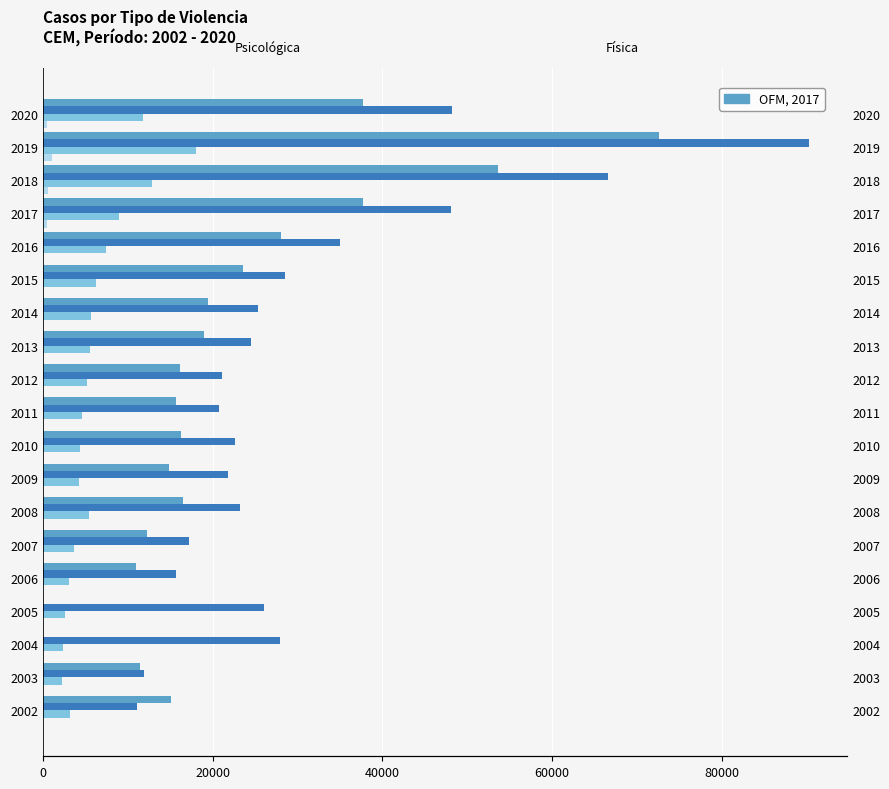

How many values in the Sexual series are below 5222?

9